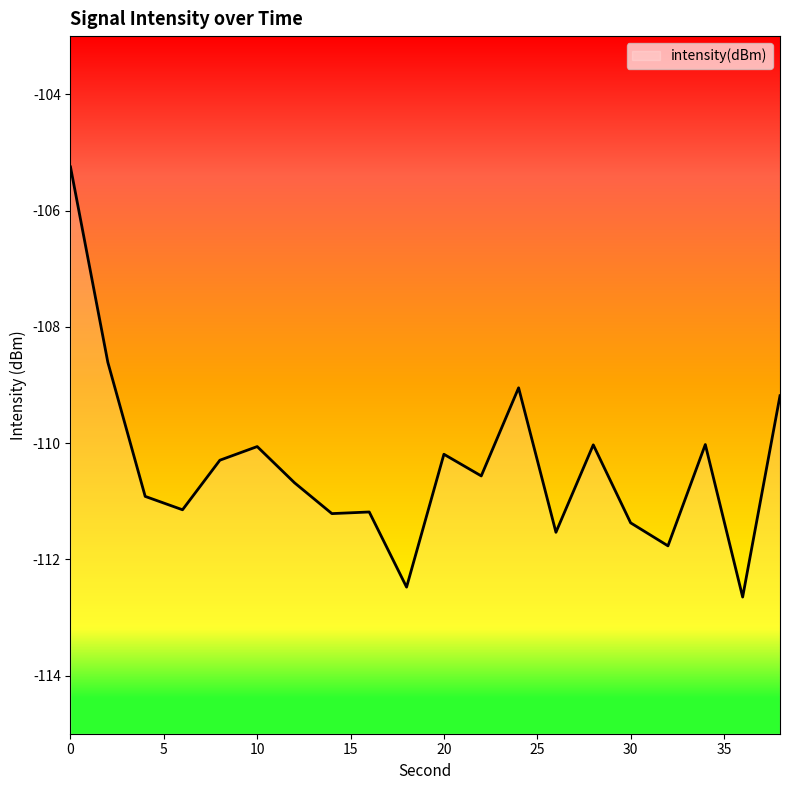

Reading right to left, transcribe all the data shown in this chart.

-109.2	-112.6	-110.0	-111.8	-111.4	-110.0	-111.5	-109.1	-110.6	-110.2	-112.5	-111.2	-111.2	-110.7	-110.1	-110.3	-111.1	-110.9	-108.6	-105.3